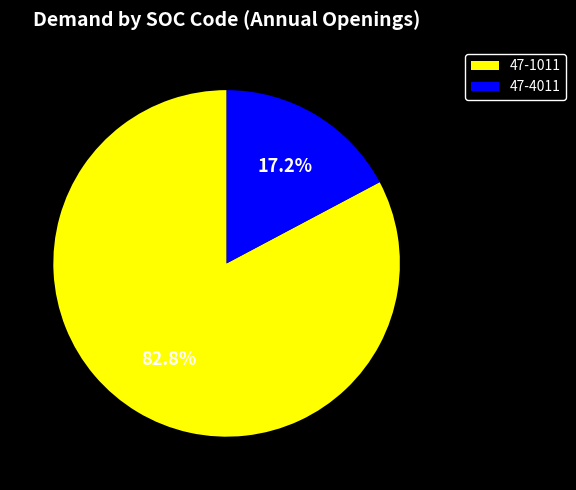

Count the number of slices in the pie.

2